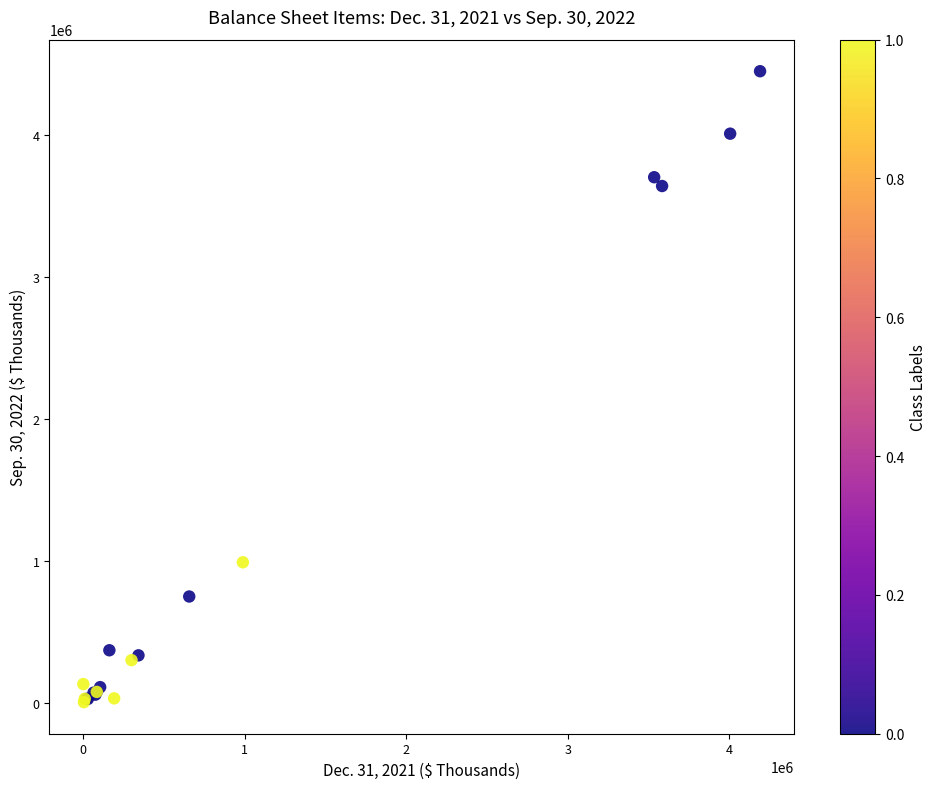

What Y value in the scatter plot is closest to 2227024?

988954